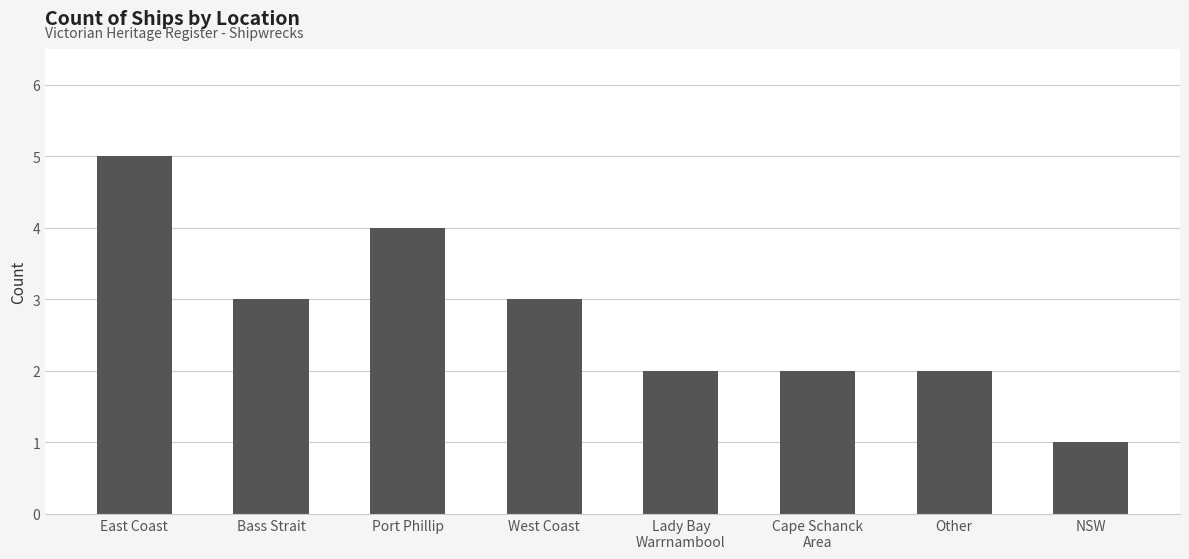

Reading left to right, extract all data points from this chart.

5	3	4	3	2	2	2	1